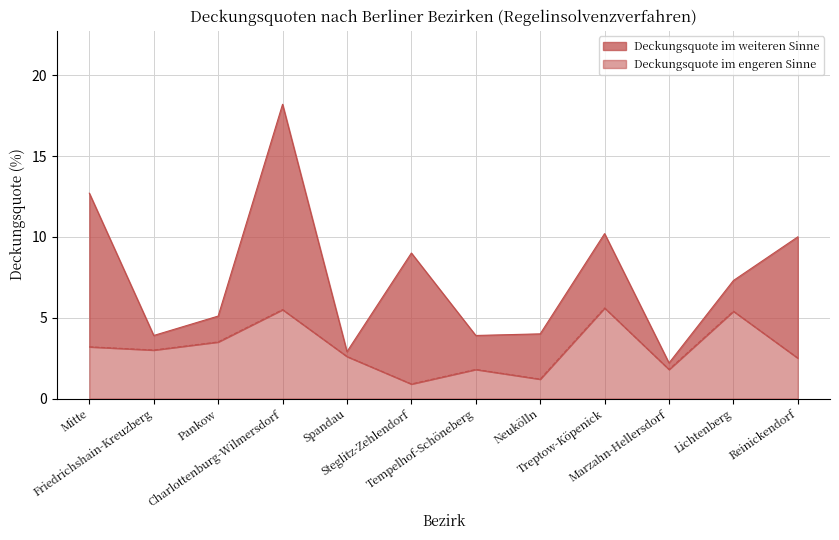

What is the lowest value of the Deckungsquote im engeren Sinne series?

0.9